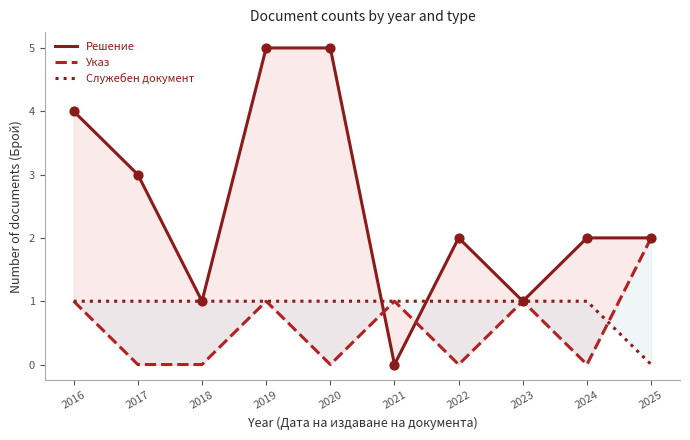

Which series has the largest total across all categories?

Решение